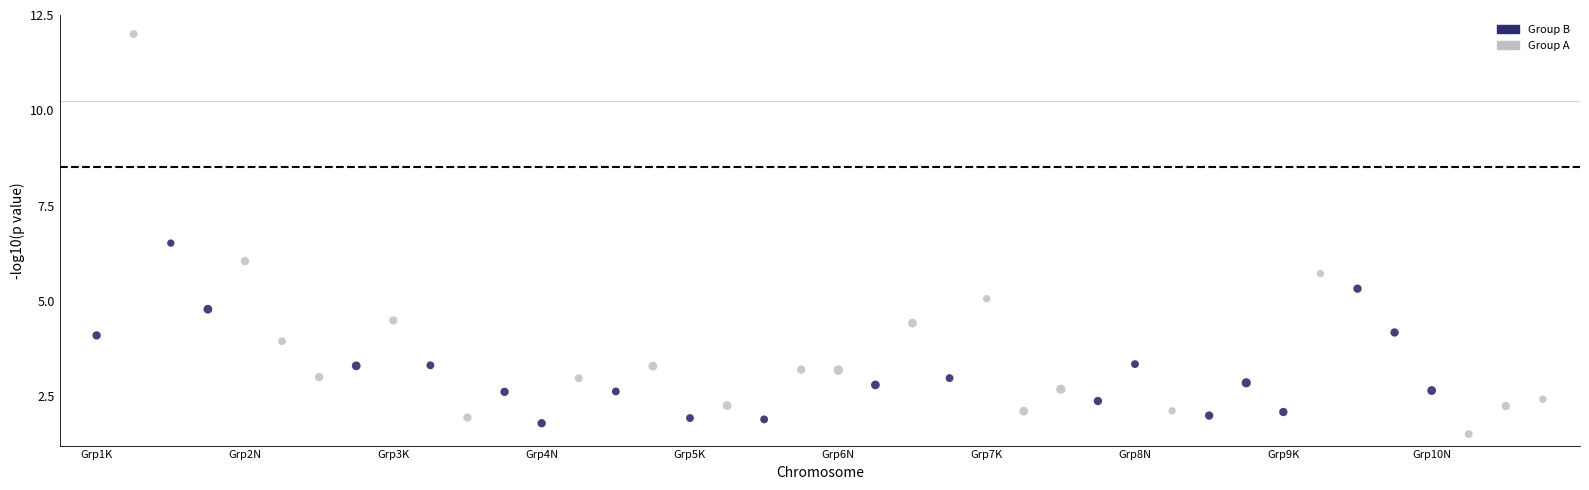

Which series has the widest spread of Y values?

Group A